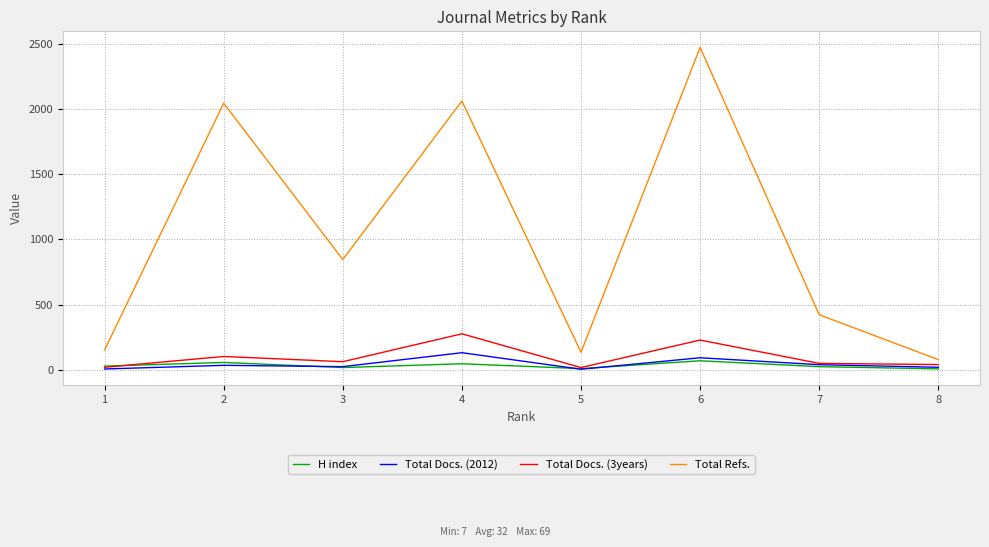

At which label is Total Docs. (3years) closest to 146?

2